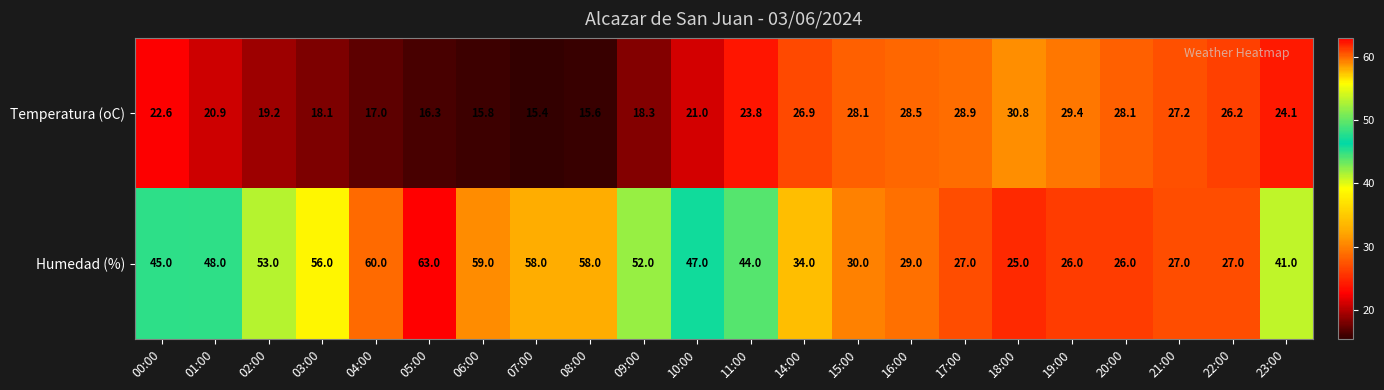

Rank the series by their maximum value, from highest to lowest.

Humedad (%), Temperatura (oC)